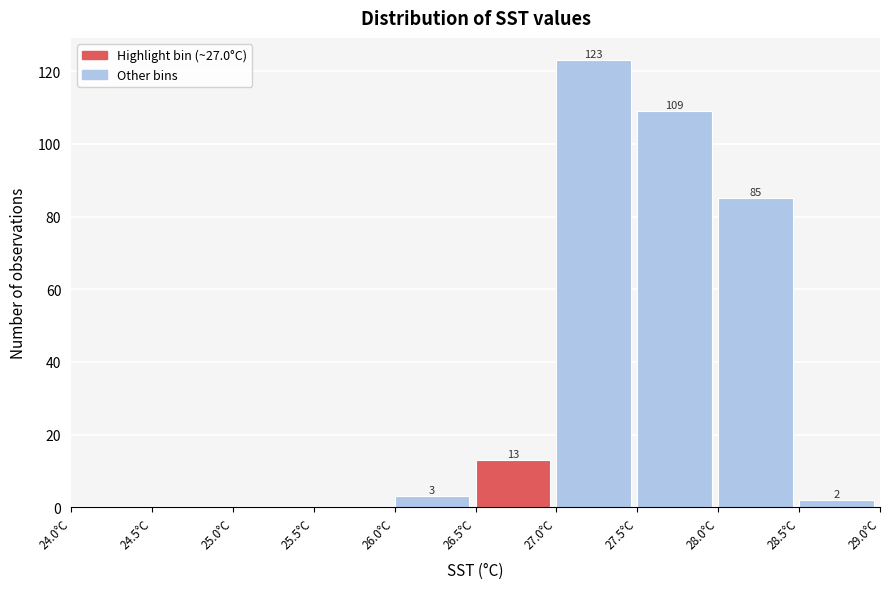

Which range on the x-axis has the tallest bar?

27.0 to 27.5